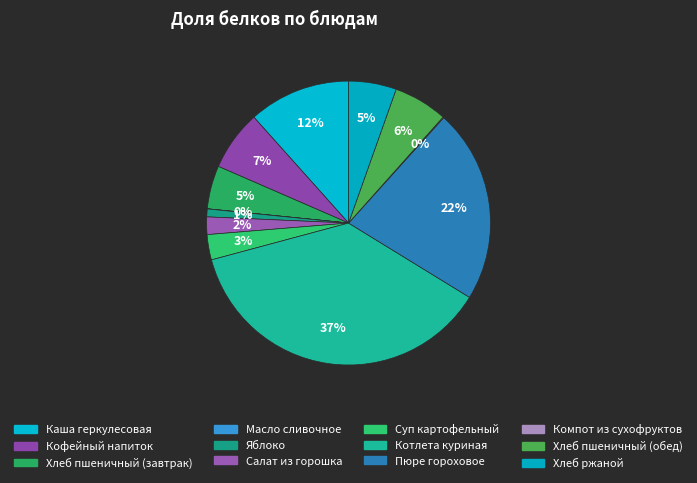

Approximately how many times larger is the value at Каша геркулесовая compared to Кофейный напиток?

1.7